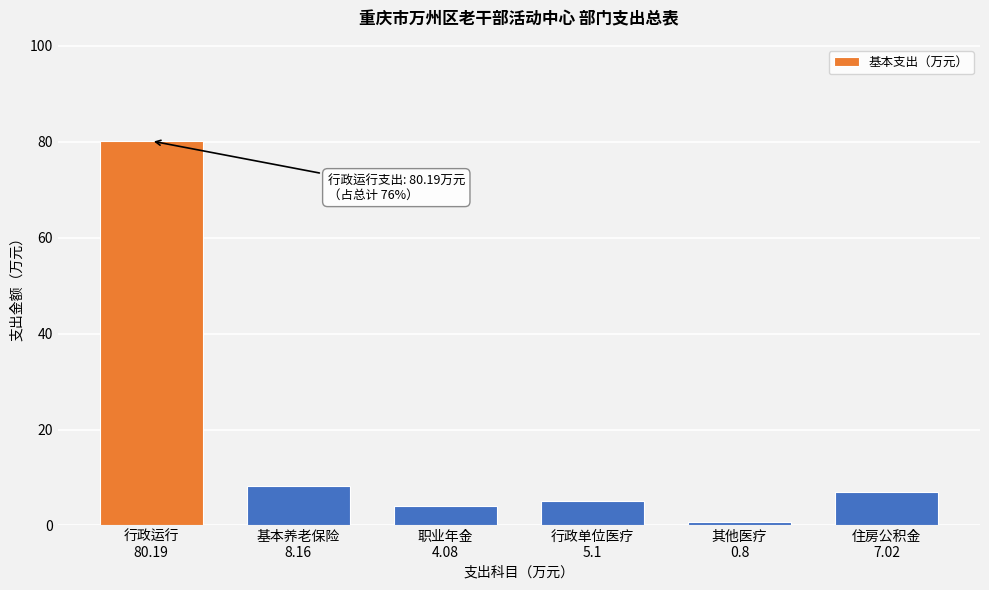

Reading left to right, extract all data points from this chart.

80.2	8.2	4.1	5.1	0.8	7.0